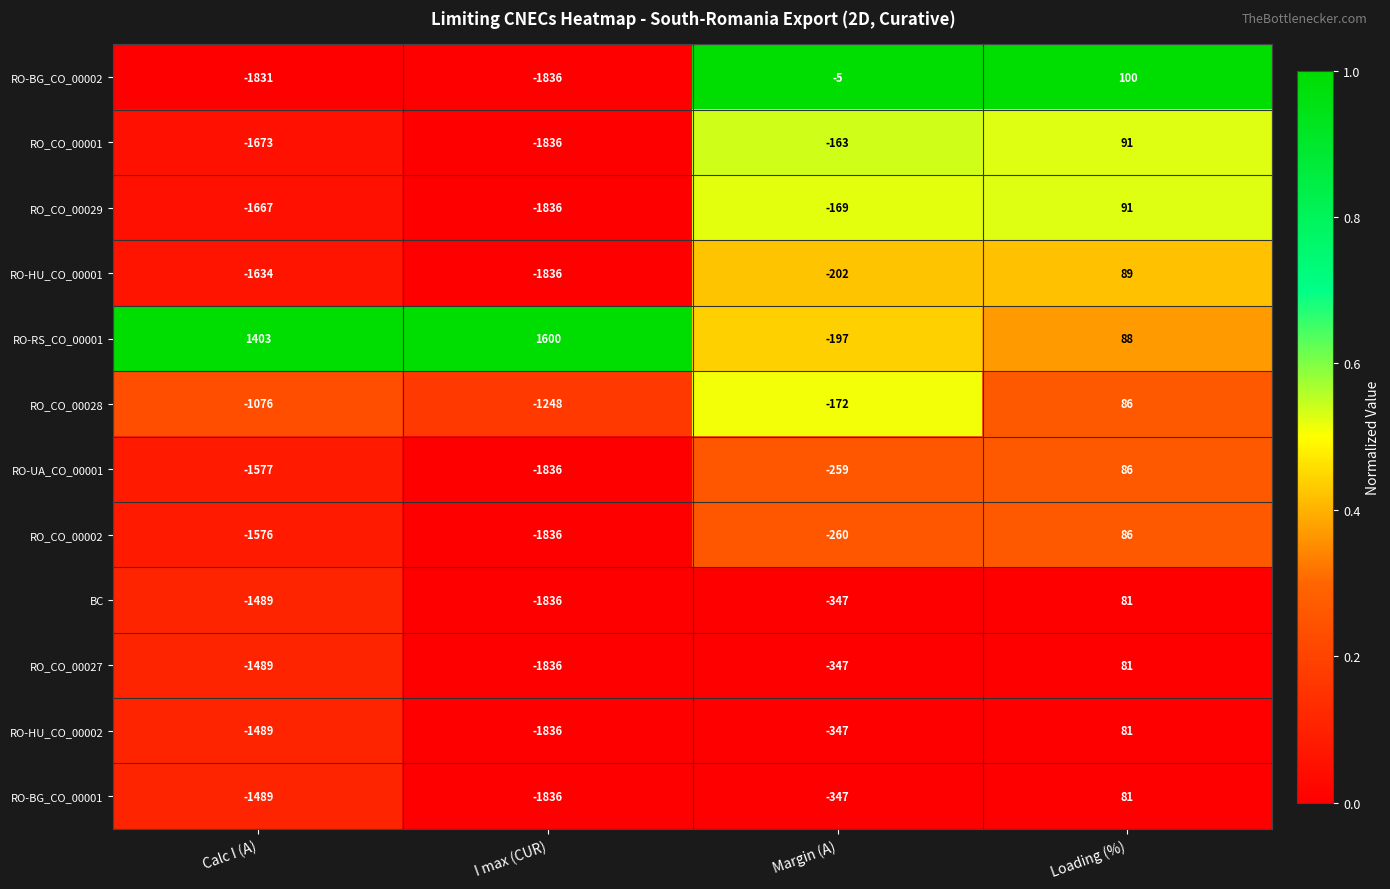

What is the total value across all series at Margin (A)?

-2815